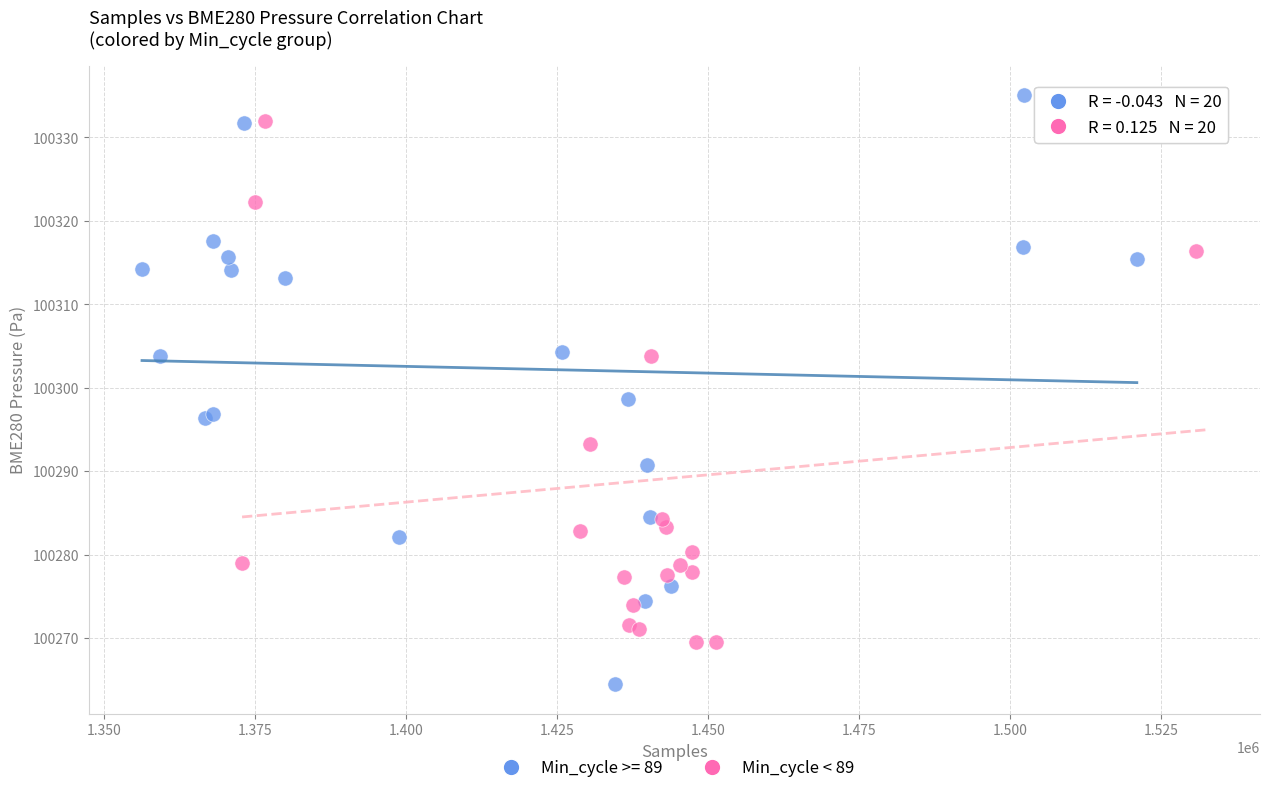

Which series has the widest spread of Y values?

Min_cycle >= 89